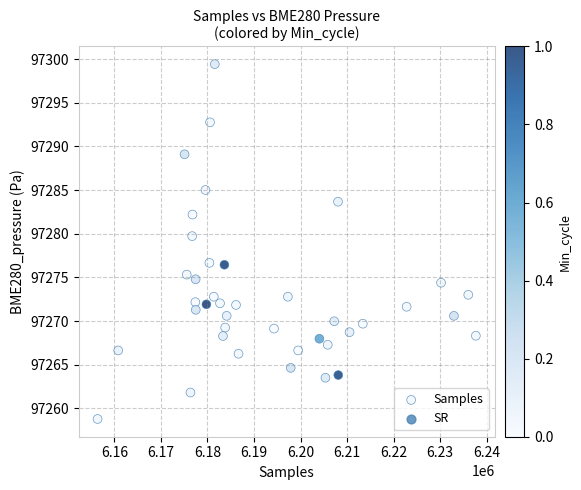

What Y value in the scatter plot is closest to 97279?

97279.7